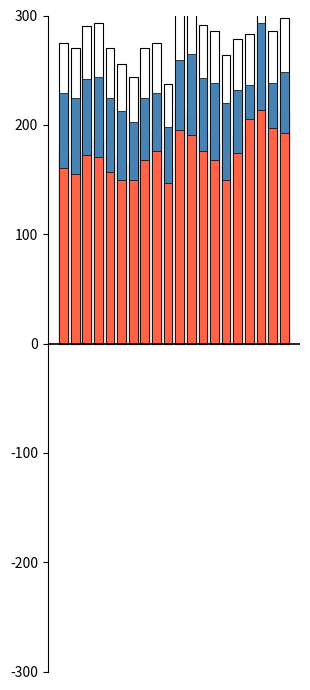

Rank the categories by Net Change (neg) value from lowest to highest.

9, 6, 14, 5, 1, 4, 0, 13, 7, 3, 2, 15, 8, 12, 11, 19, 10, 18, 16, 17